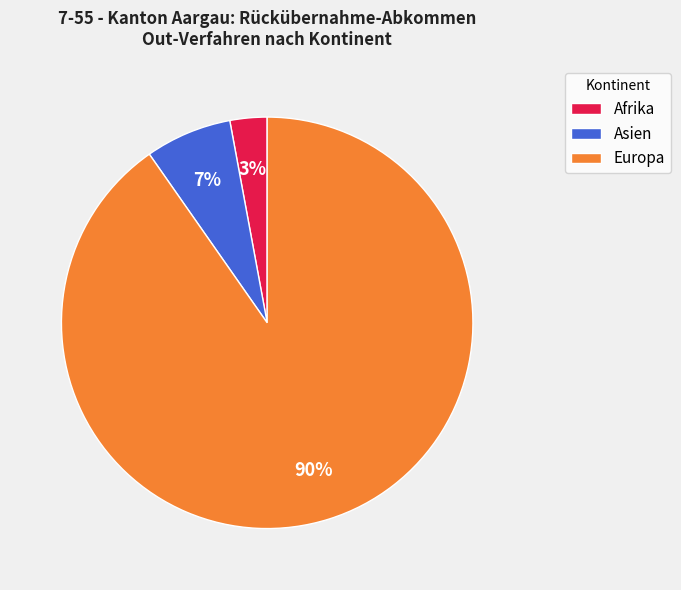

To the nearest percent, what is the difference between the largest and smallest slice percentages?

87%